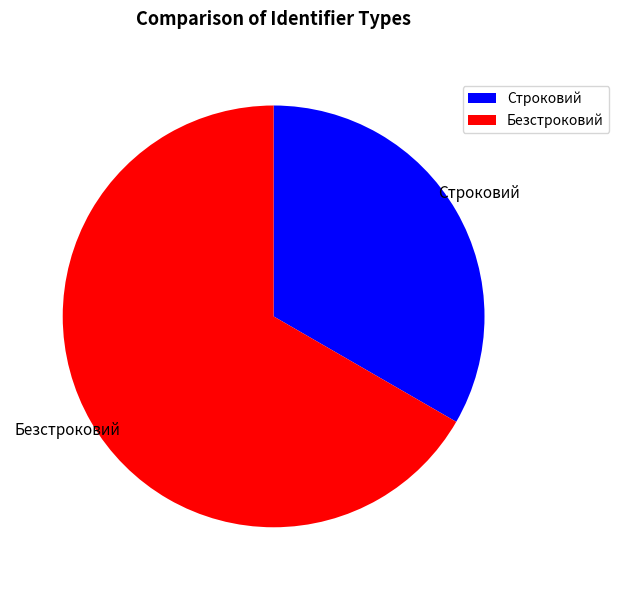

Does any single category account for the majority?

Yes